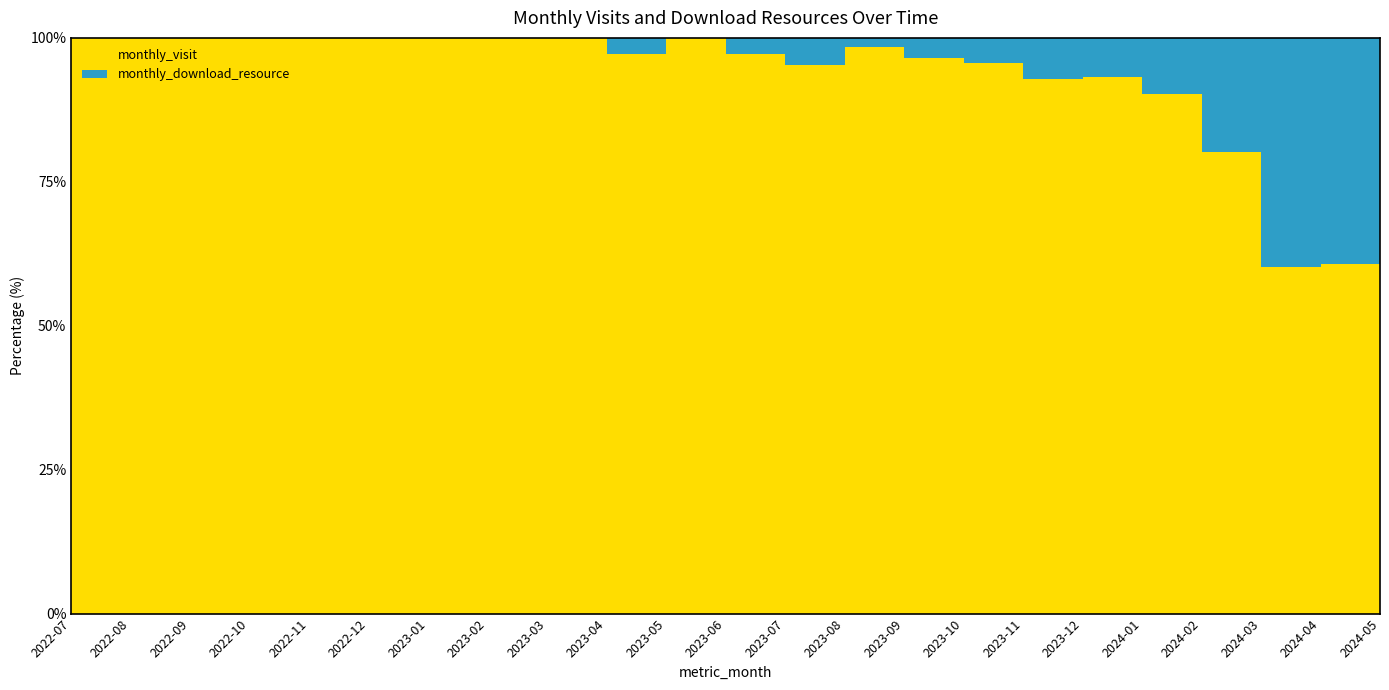

The monthly_visit series shows 44 at 2024-03. True or false?

False